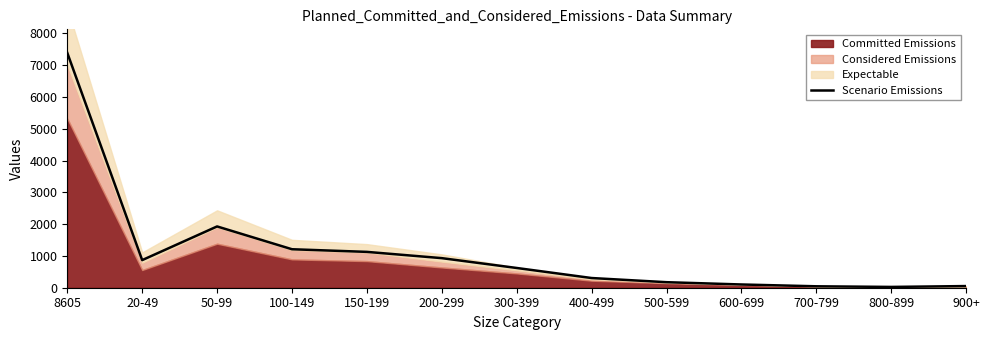

The value at 800-899 is 25. True or false?

True